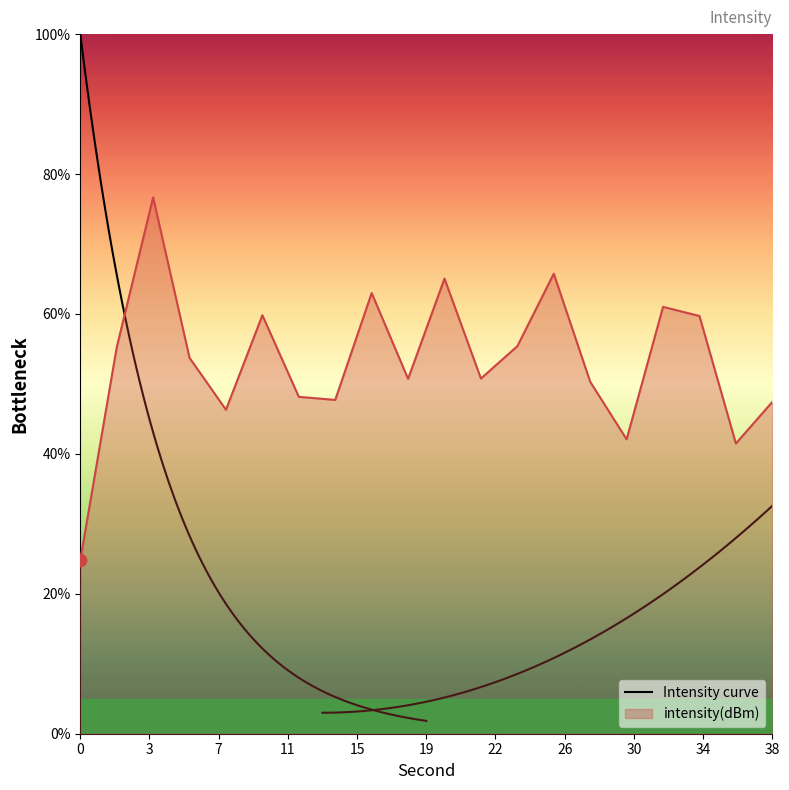

Which has a higher value, 14 or 2?

2